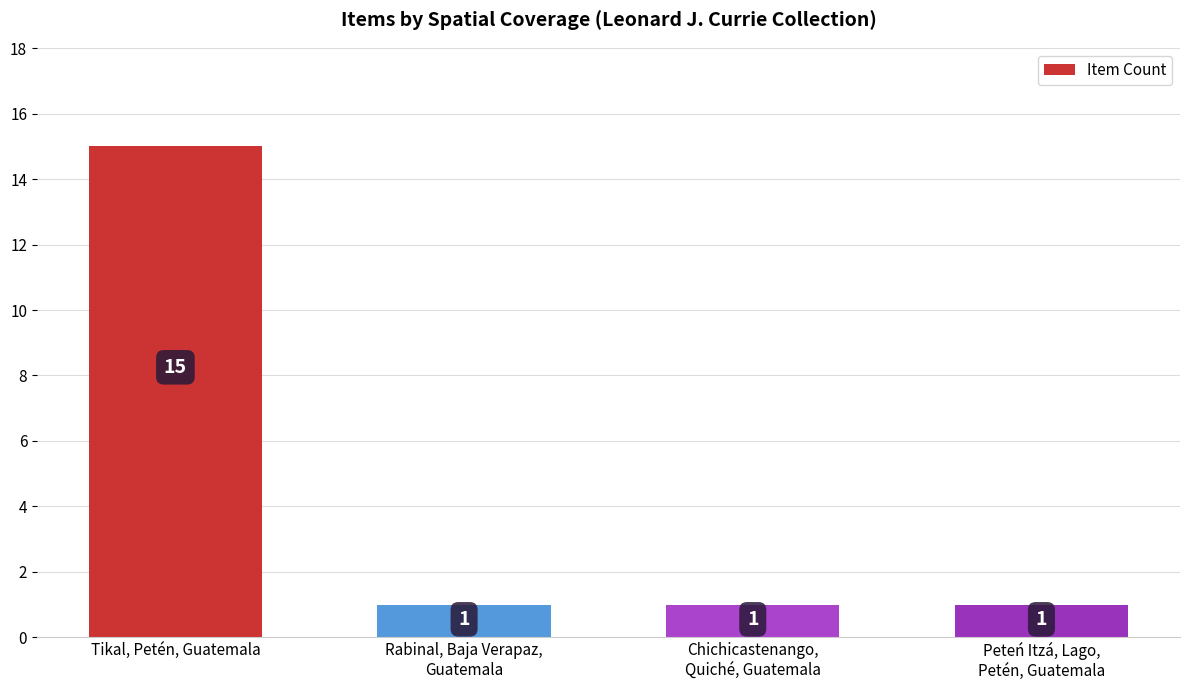

What position from the right is Rabinal, Baja Verapaz,
Guatemala?

3